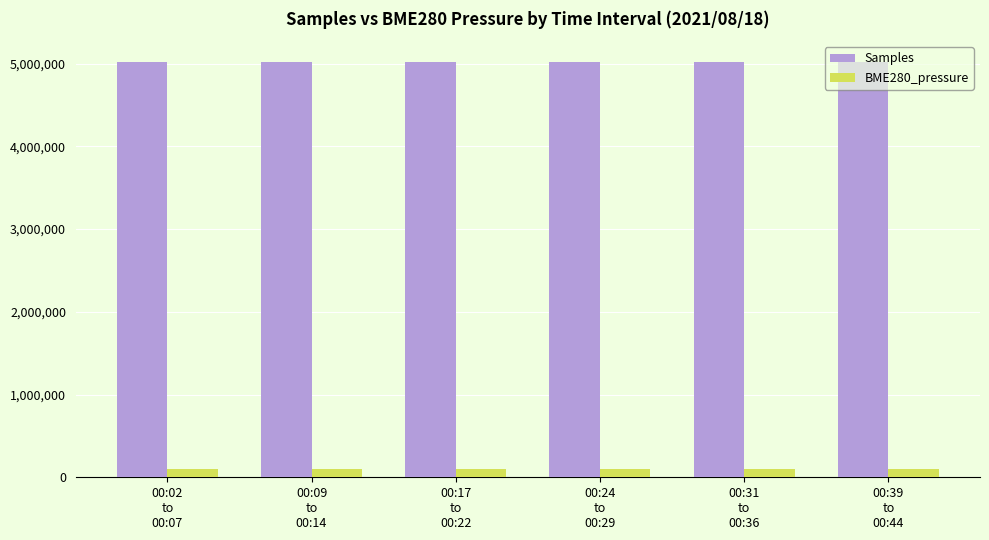

How many bars are there in total?

12